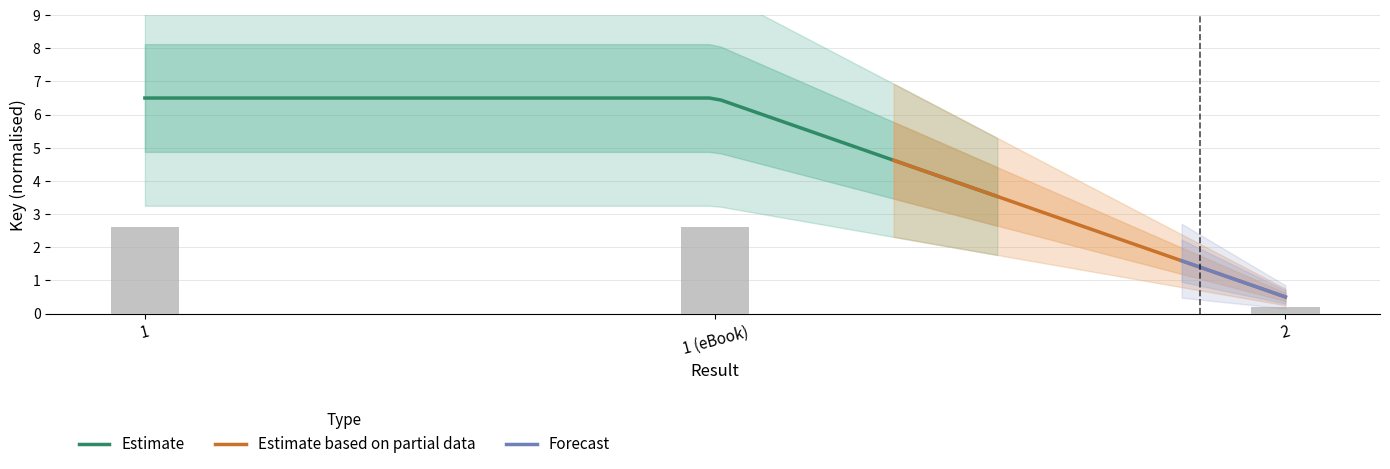

The value at 2 is 0.0. True or false?

False